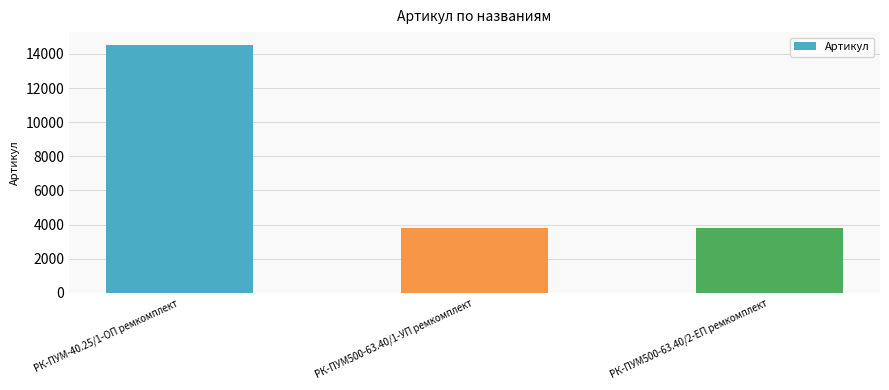

What is the maximum value shown in the chart?

14547